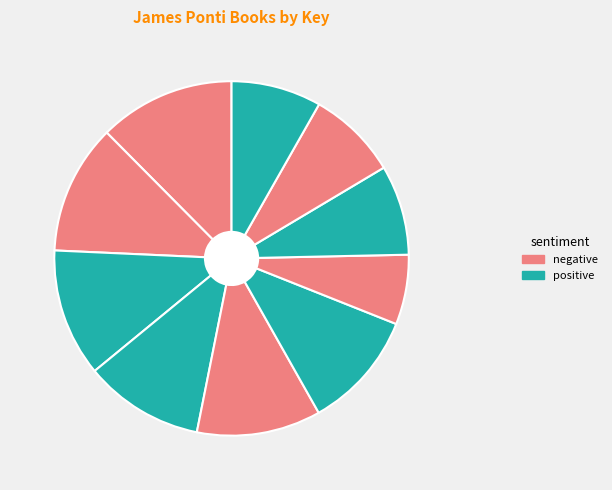

Count the number of slices in the pie.

10